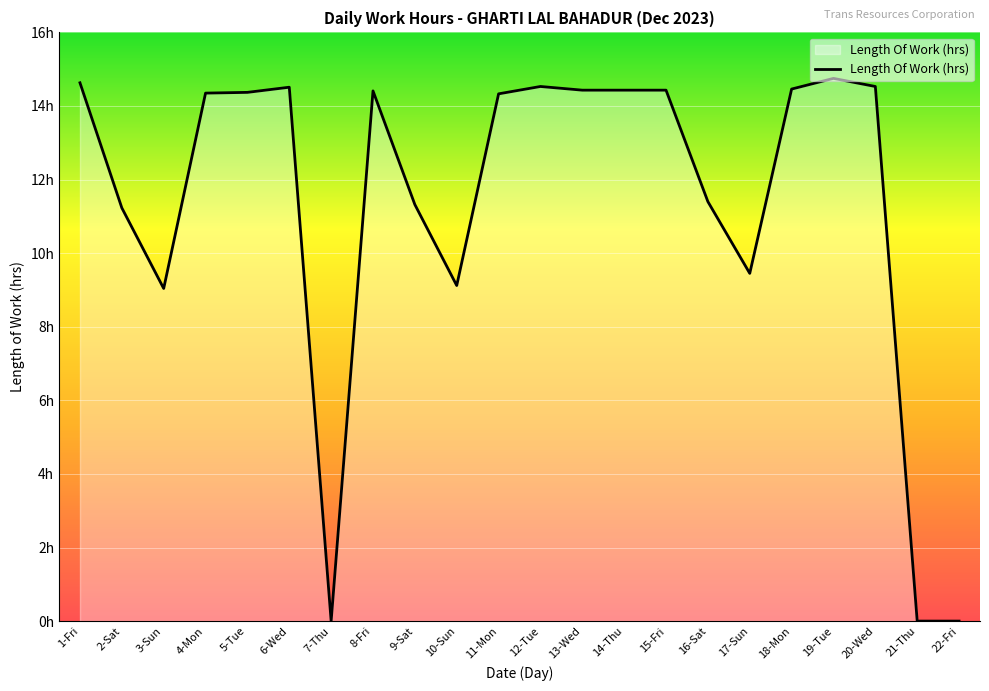

The chart shows a value of 10.1 at 14-Thu. True or false?

False